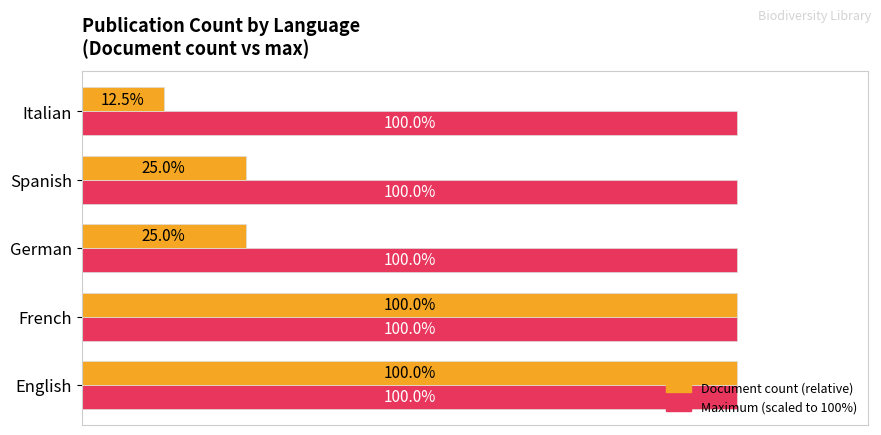

Which label corresponds to the smallest value in the chart?

Italian